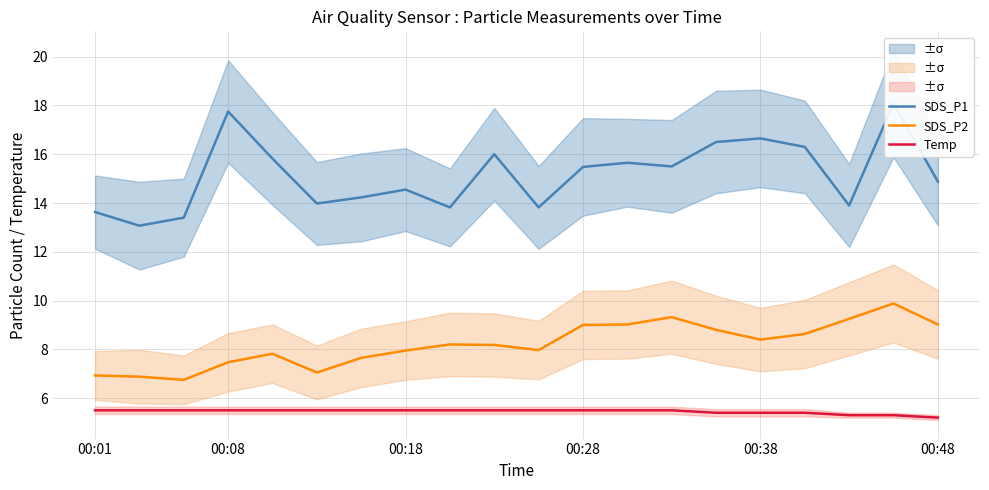

True or false: Temp and SDS_P2 cross at least once.

False